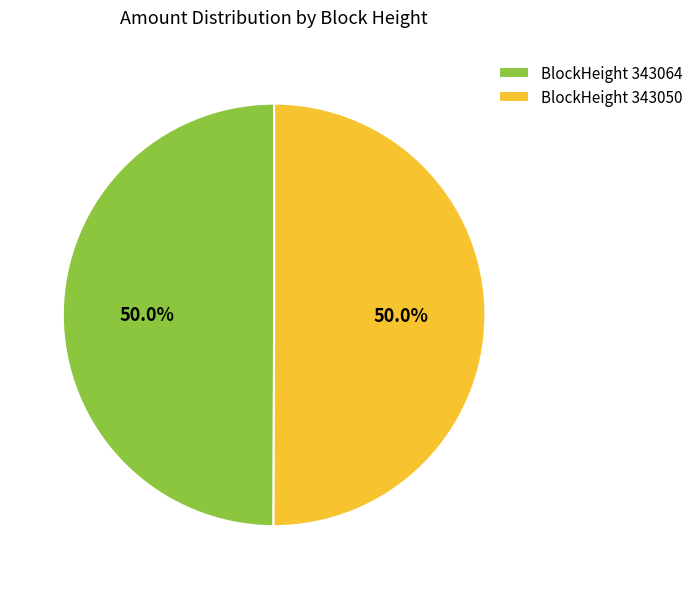

What is the total percentage of BlockHeight 343050 and BlockHeight 343064?

100.0%